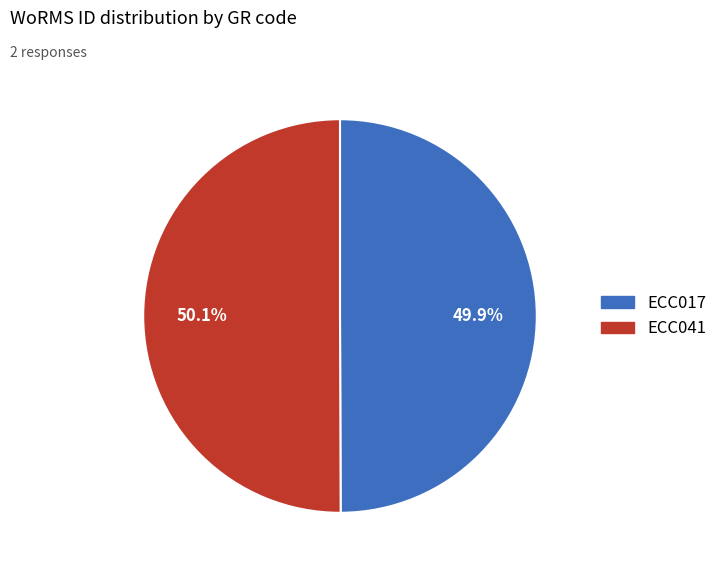

Combined, what portion of the pie is ECC041 and ECC017?

100.0%